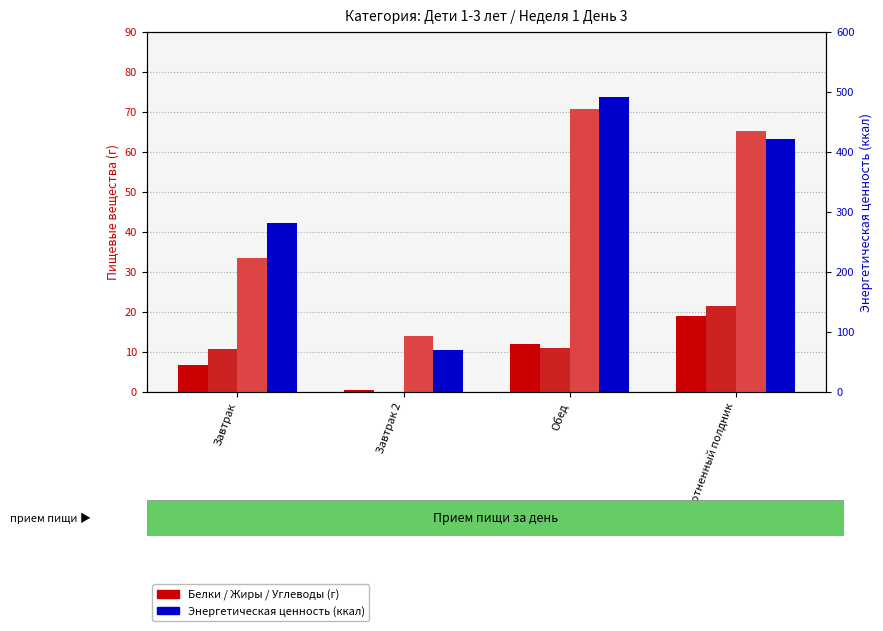

Does the chart contain any negative values?

No